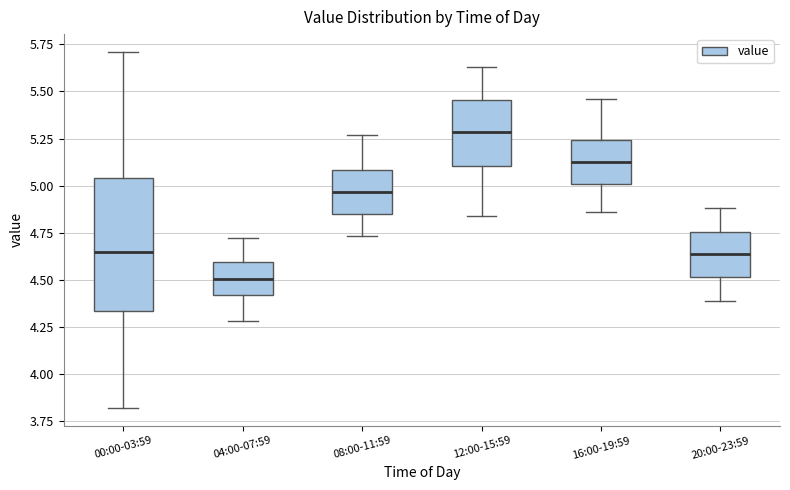

Which box has the lowest median line?

04:00-07:59